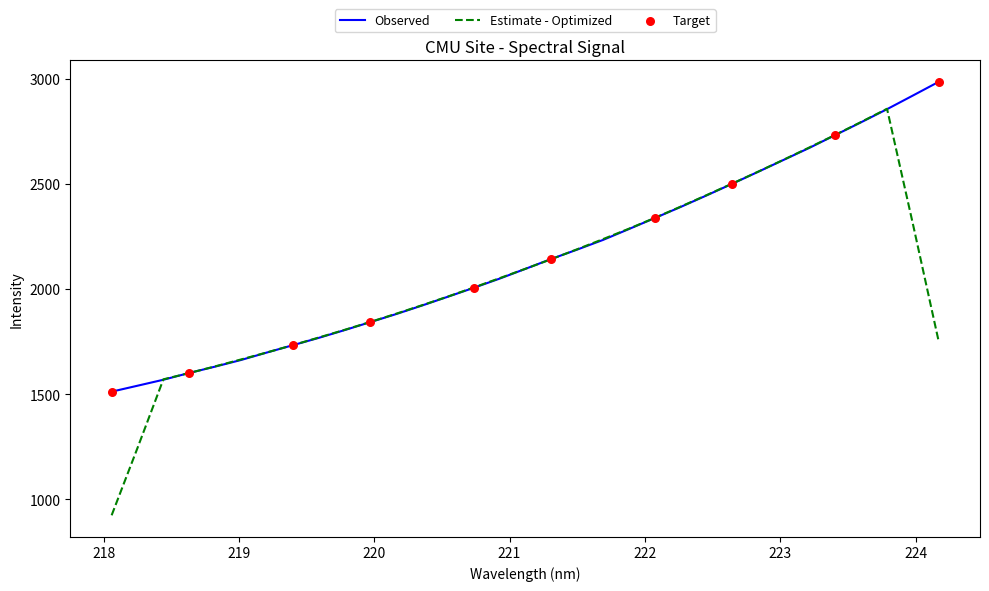

Which series has the largest range (max minus min)?

Estimate - Optimized